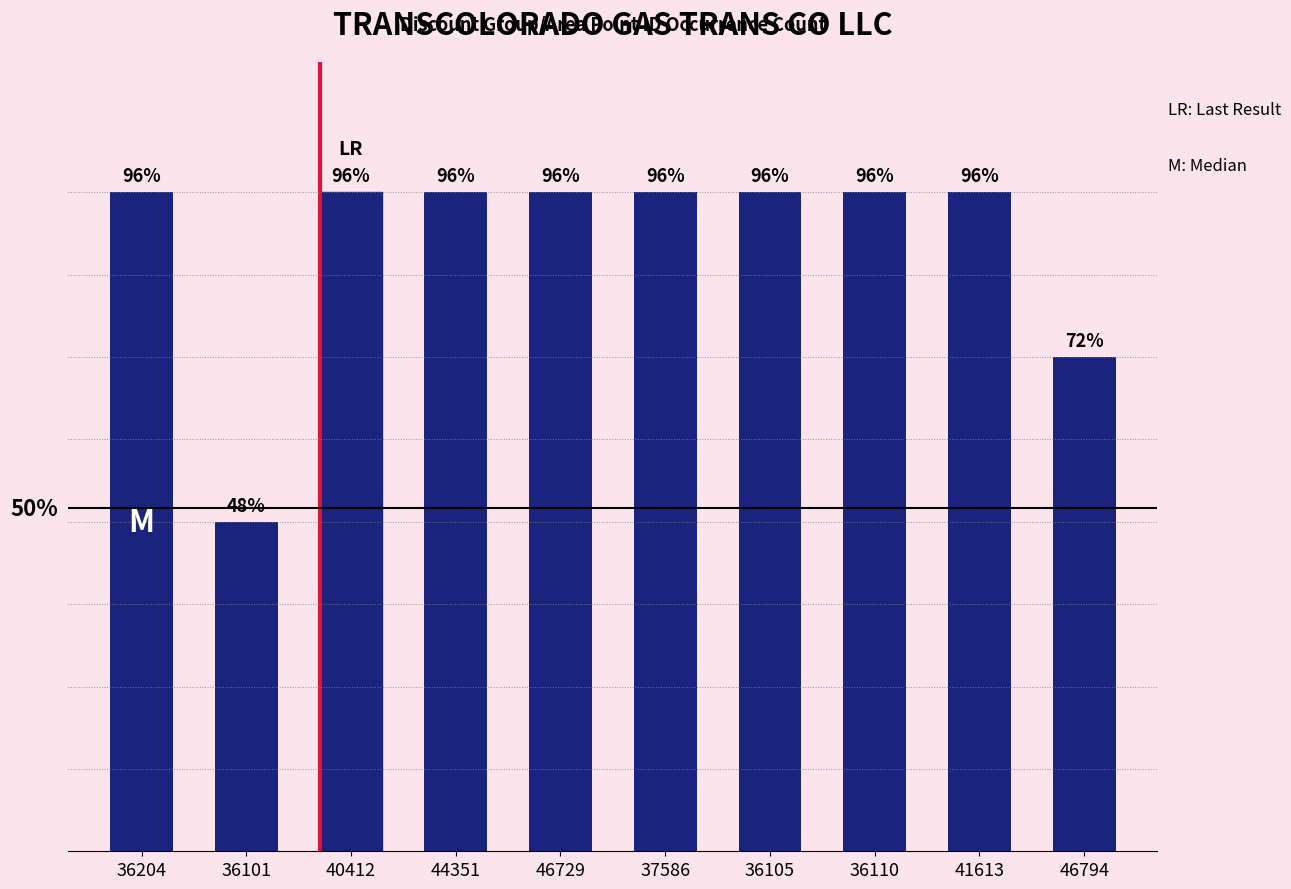

What is the label of the 8th bar from the left?

36110